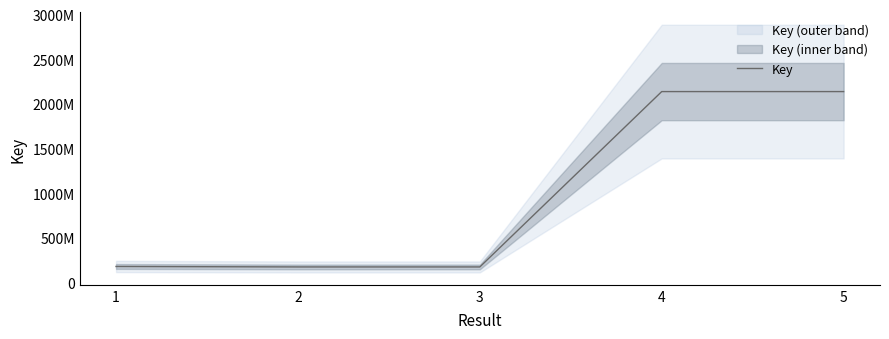

How many data points are above 180485895?

2